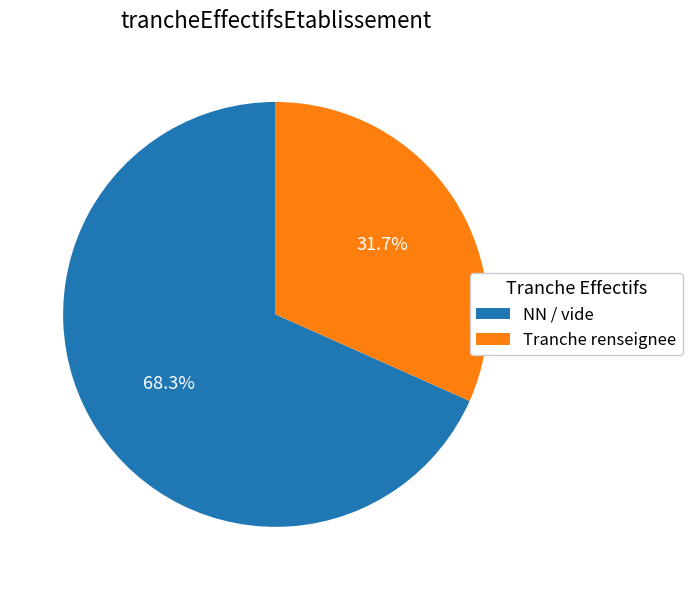

What is the ratio of the value at Tranche renseignee to the value at NN / vide?

0.5